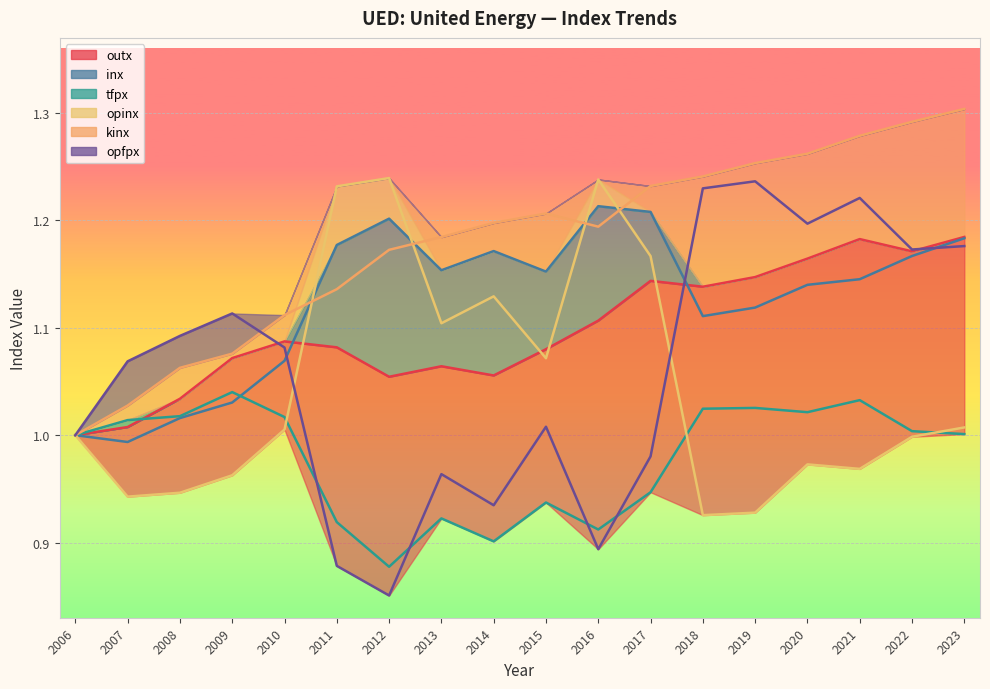

What is the value of the outx point at the 16th from the left?

1.2